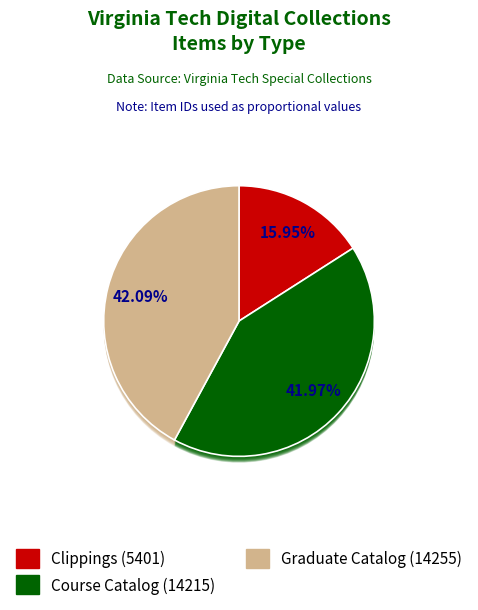

To the nearest percent, what portion does Graduate Catalog (14255) represent?

42%